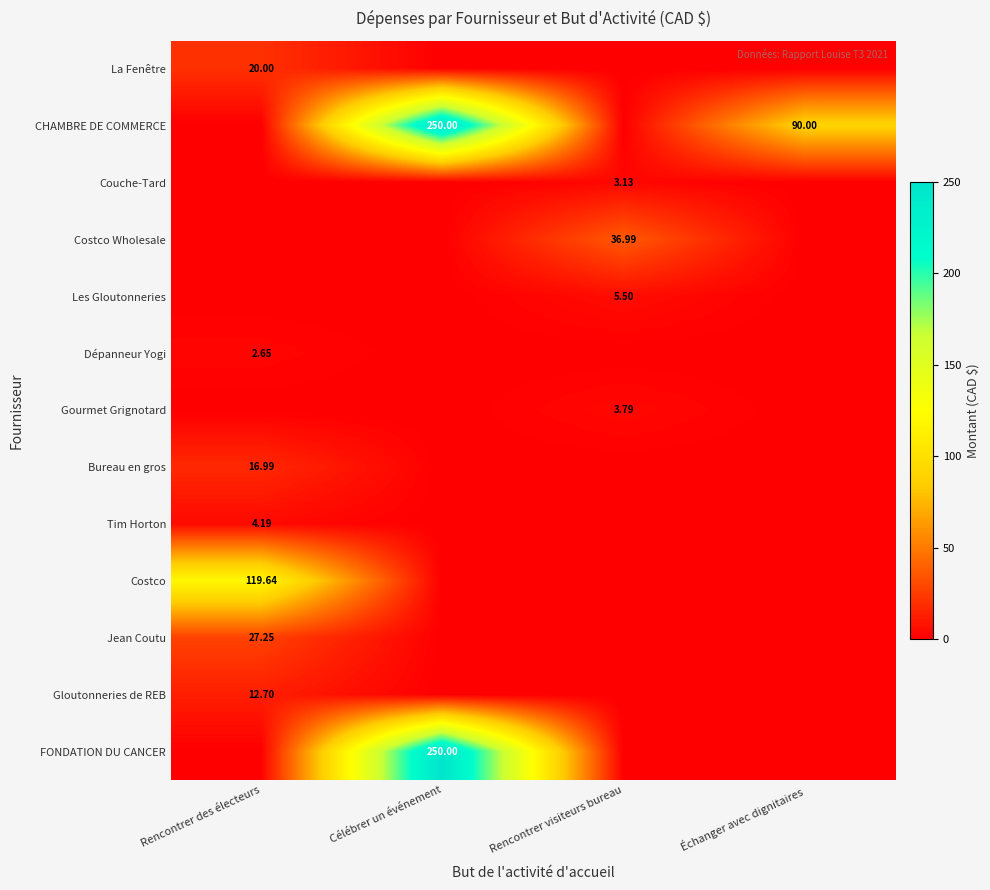

Is the value of Dépanneur Yogi at Rencontrer visiteurs bureau greater than the value of Jean Coutu at Rencontrer des électeurs?

No